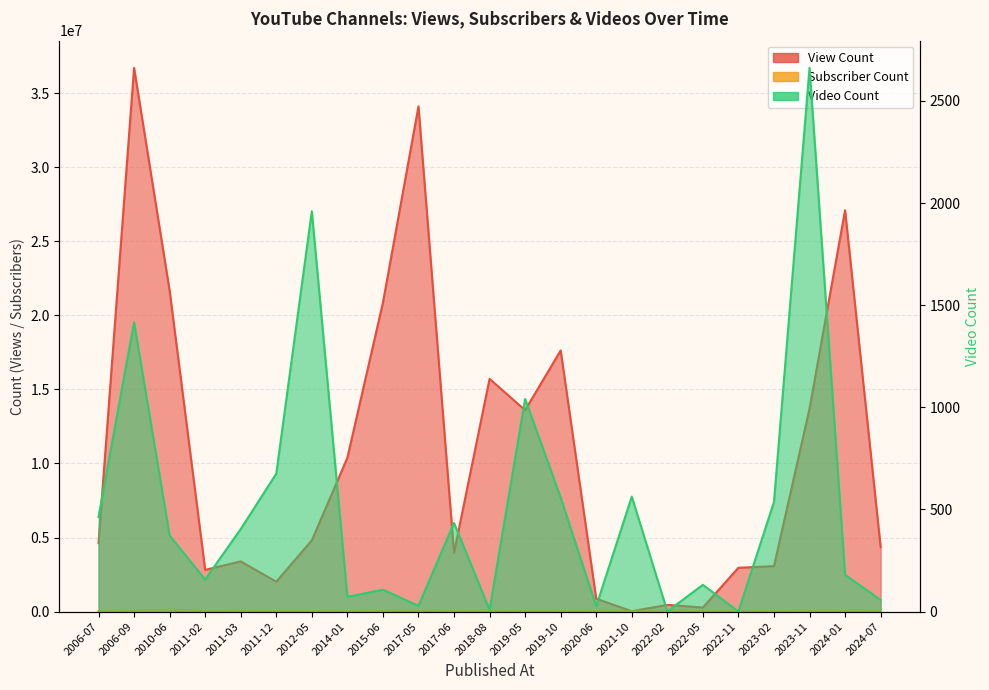

Reading left to right, list all the values displayed in this chart.

View Count: 4621171	36708755	21667577	2816244	3387720	2015414	4809348	10380654	20853367	34106947	3959384	15709856	13596009	17629111	865738	24754	451716	274305	2957545	3070751	13701839	27094421	4359959
Subscriber Count: 24700	76500	140000	41400	33300	25500	20700	18800	60400	66600	29700	45100	29700	18700	37100	25500	19700	46600	19300	31600	51300	54600	28400
Video Count: 463	1416	372	157	404	675	1960	72	107	28	434	8	1041	558	26	563	1	131	0	537	2662	180	57